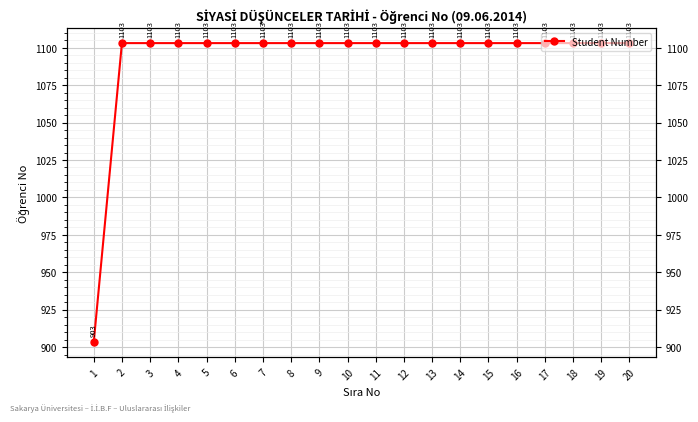

Which has a higher value, 7 or 2?

7